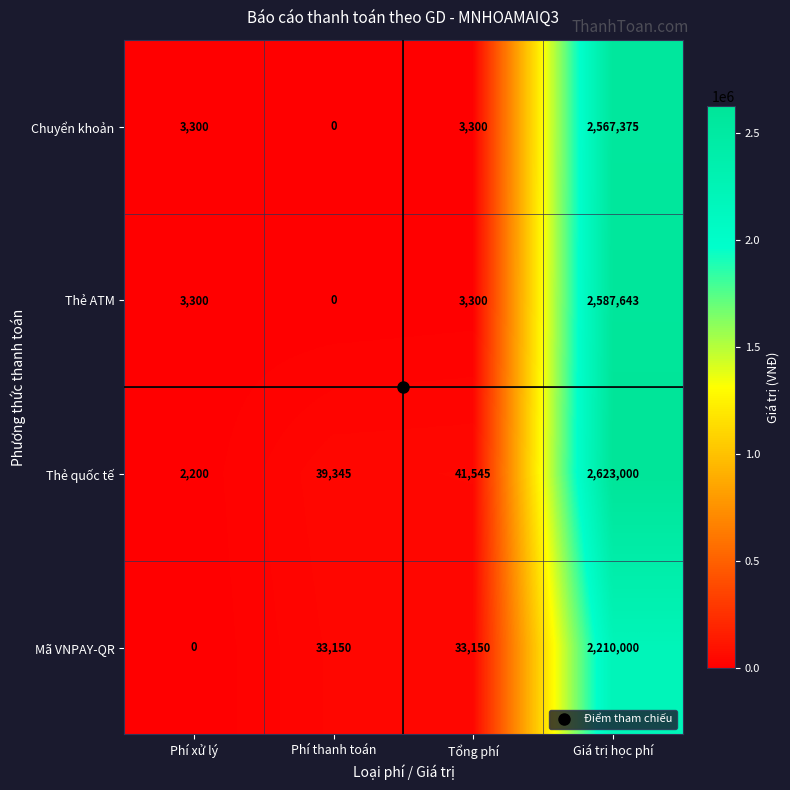

What is the total value across all series at Phí xử lý?

8800